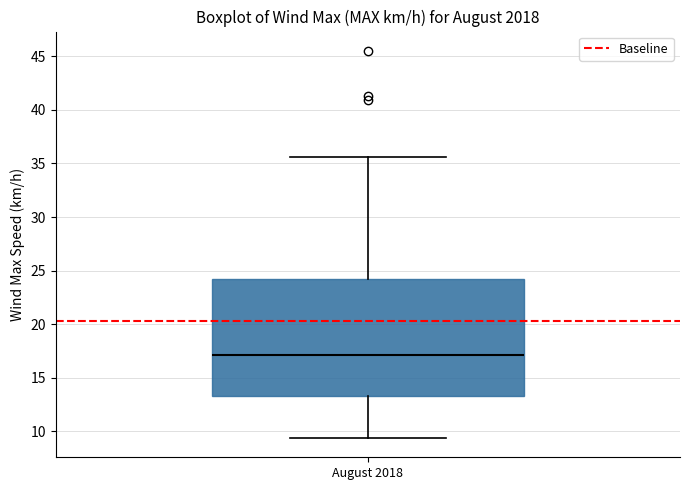

Where does the upper whisker of the box for August 2018 end on the y-axis? The values are not printed on the chart, so give them approximately, as read against the axis.

35.5